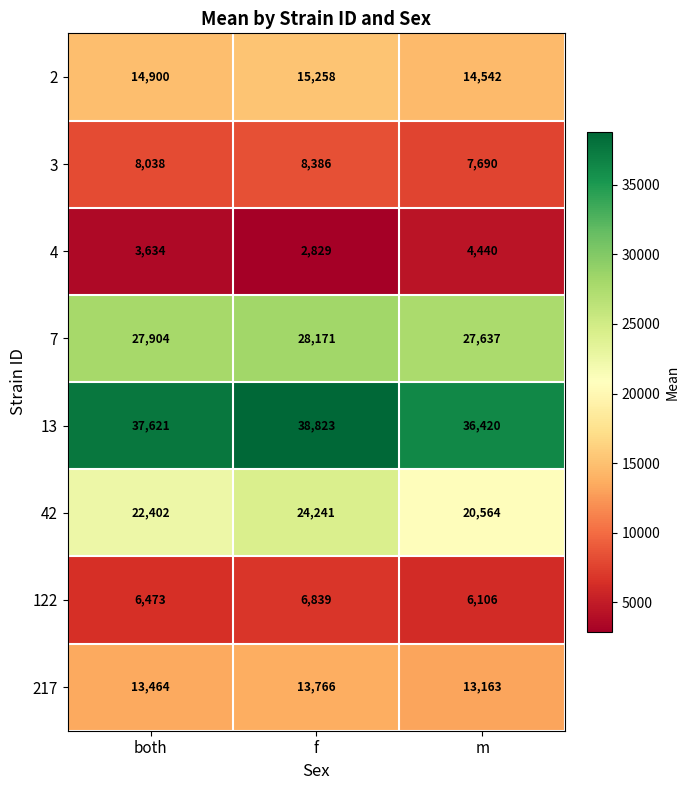

The 13 series shows 37621 at both. True or false?

True